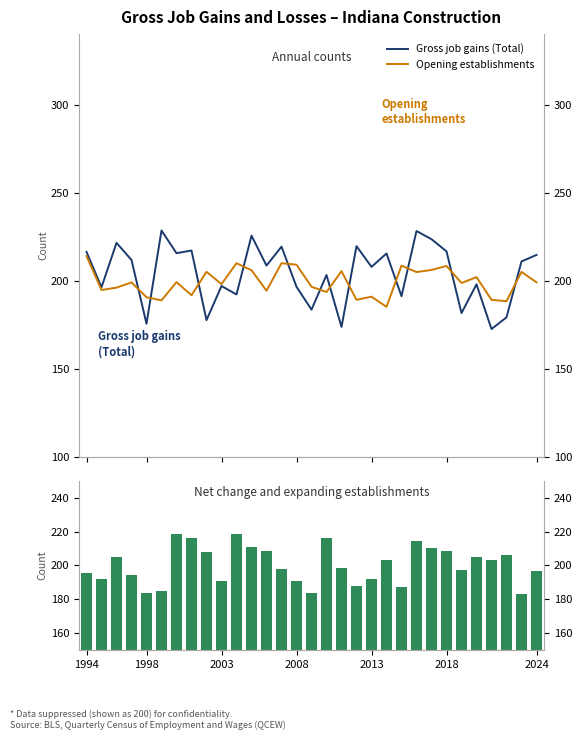

What is the value of the Gross job gains (Total) bar at the 7th from the left?

215.7